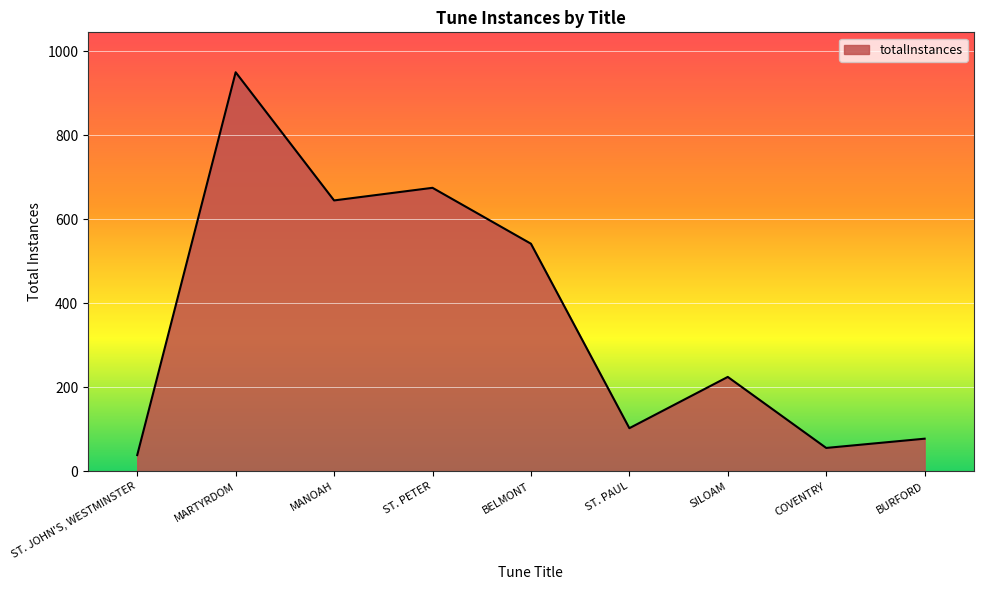

How many values are below 225?

4